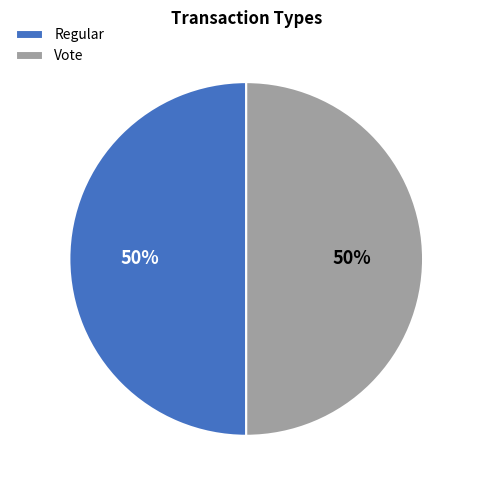

Approximately how many times larger is the value at Regular compared to Vote?

1.0